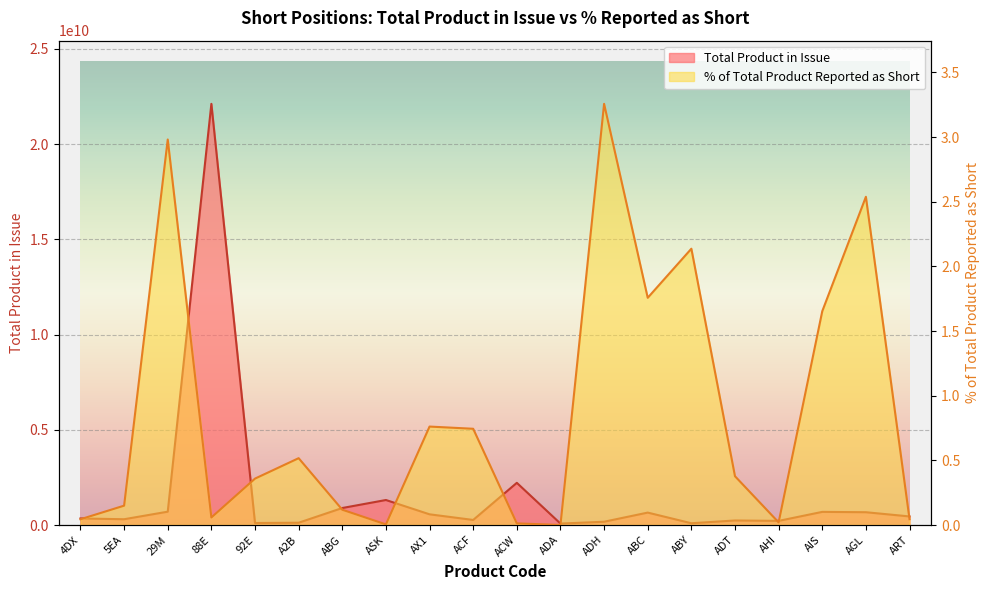

How many values in the Total Product in Issue series exceed 451262271?

9